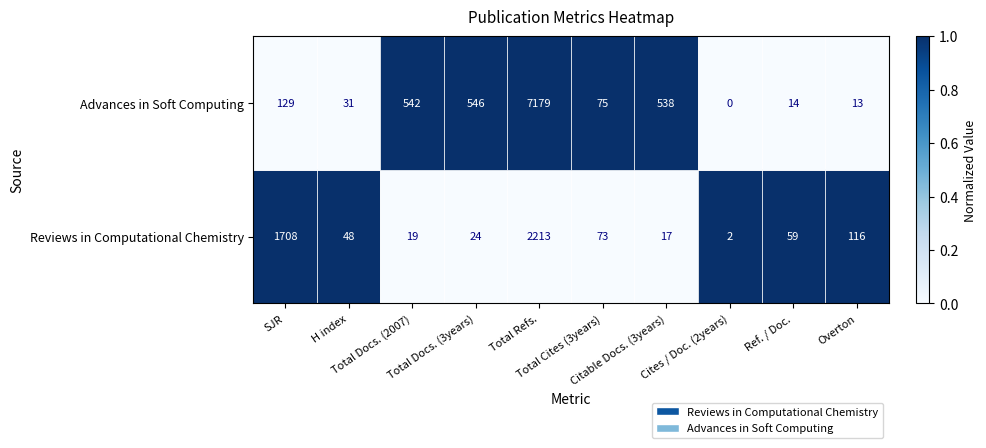

What is the difference between the maximum and second lowest values in the Reviews in Computational Chemistry series?

2196